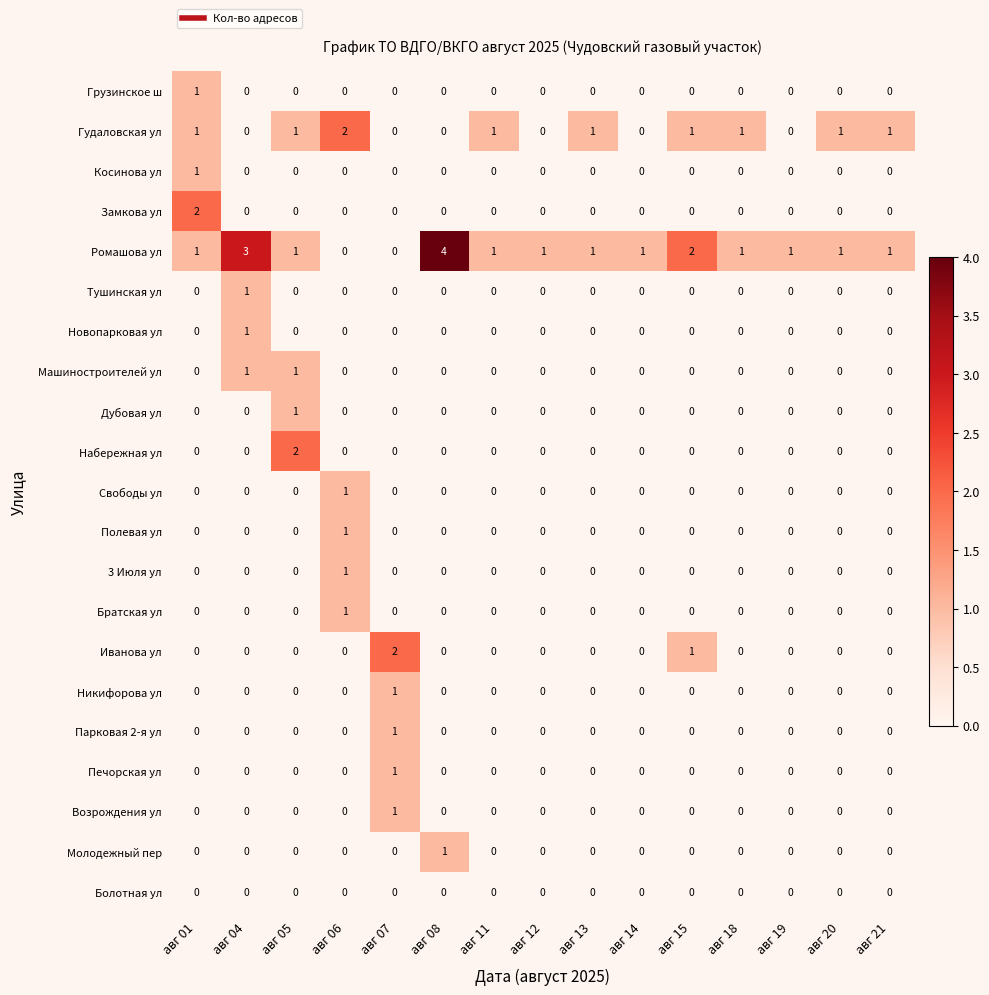

Which series has the largest total across all categories?

Ромашова ул